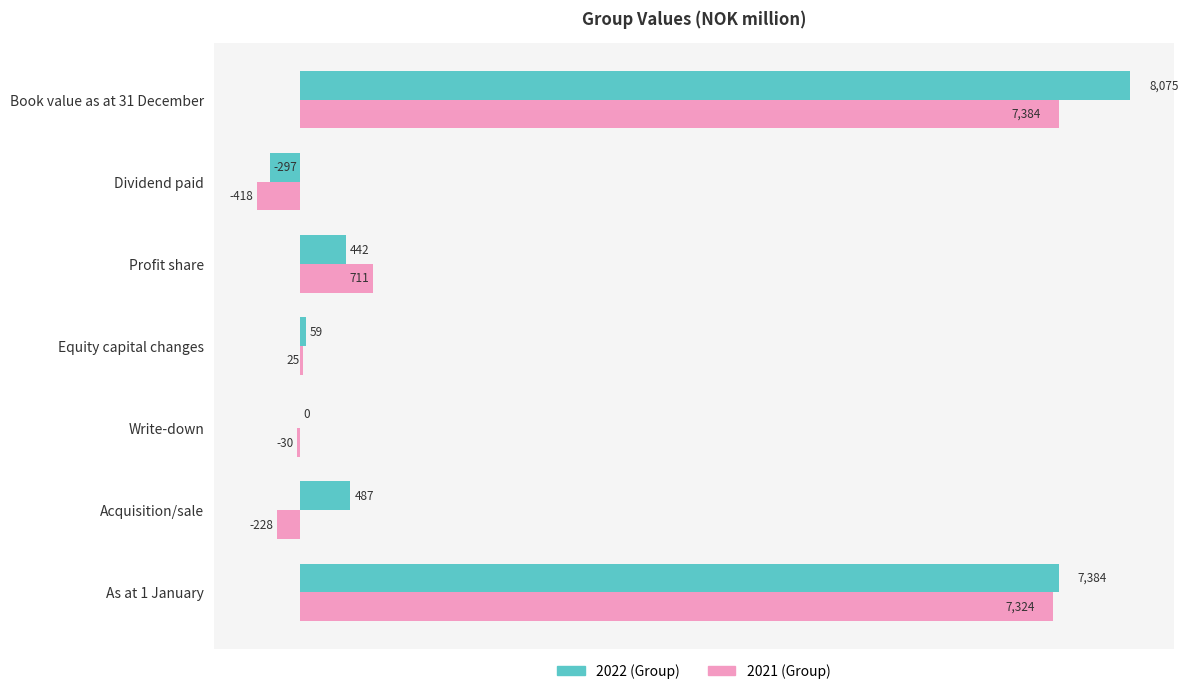

Between Acquisition/sale and Profit share, which series saw the biggest shift?

2021 (Group)